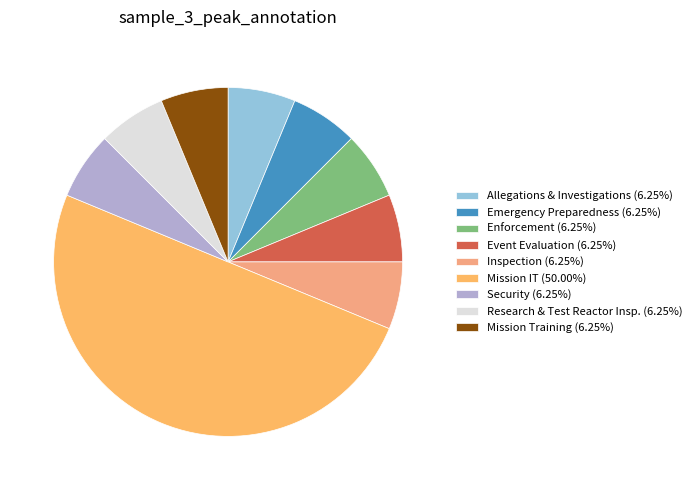

To the nearest percent, what is the average slice percentage?

11%